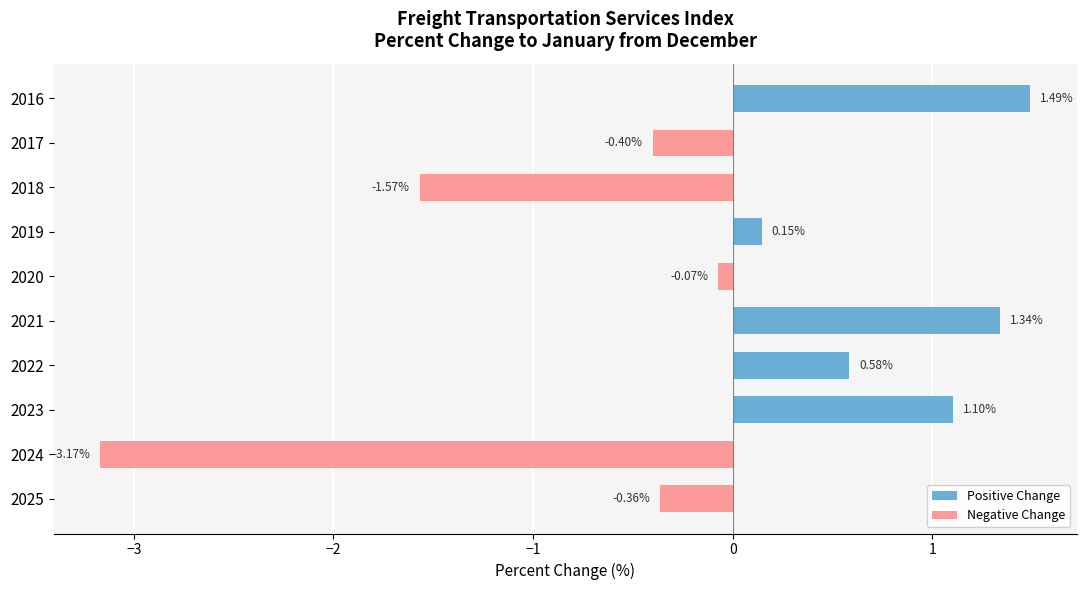

List the labels in order of value, smallest first.

2024, 2018, 2017, 2025, 2020, 2019, 2022, 2023, 2021, 2016